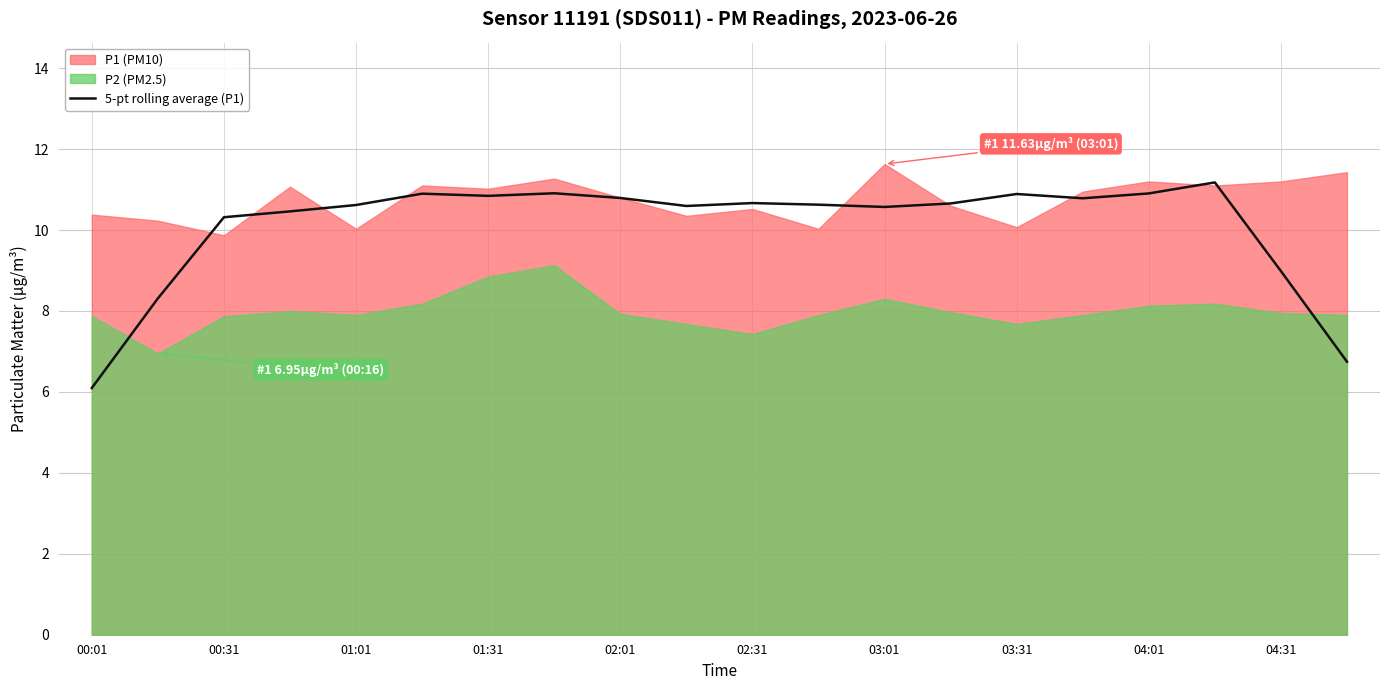

Which category has the lowest value in the 5-pt rolling average (P1) series?

00:01